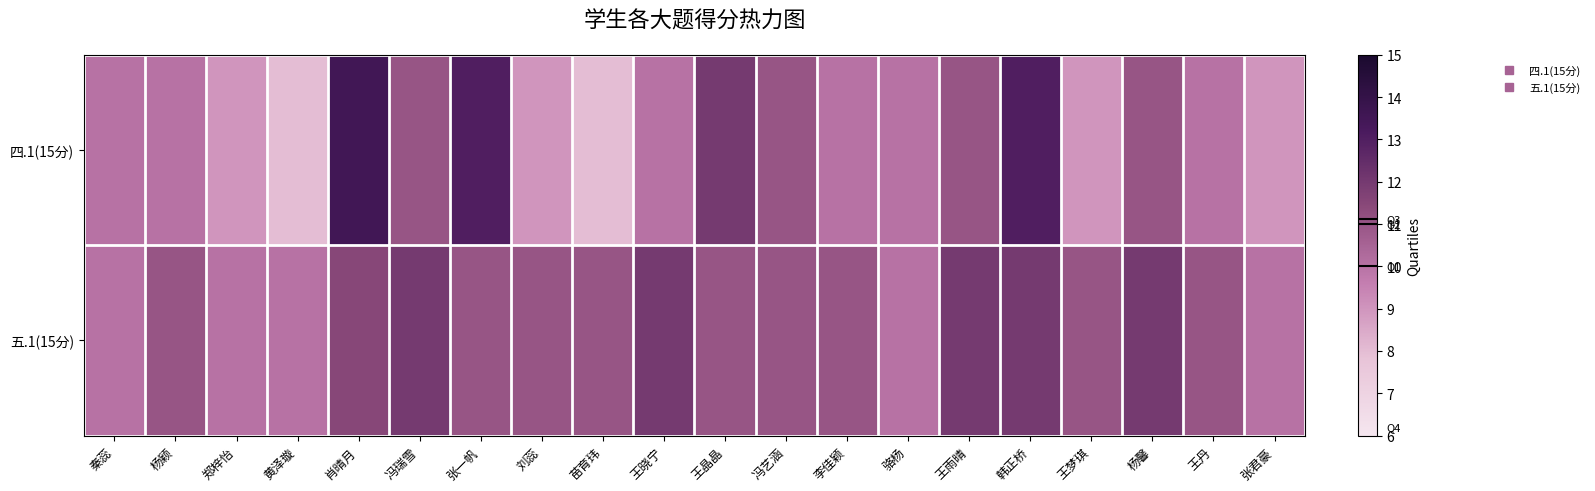

Rank the series by their maximum value, from lowest to highest.

五.1(15分), 四.1(15分)